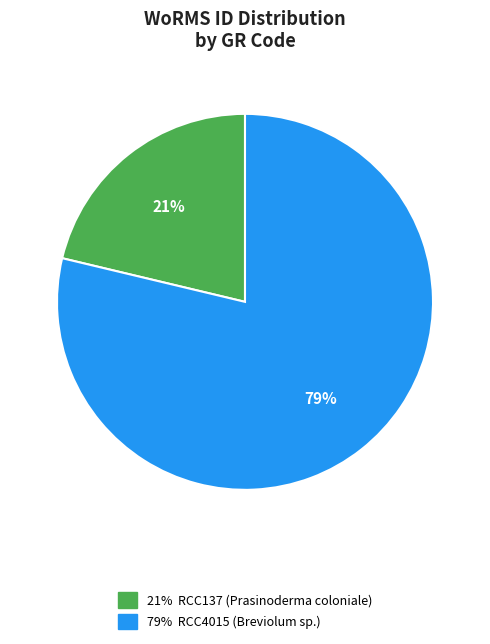

Is there any slice that represents more than half of the pie?

Yes